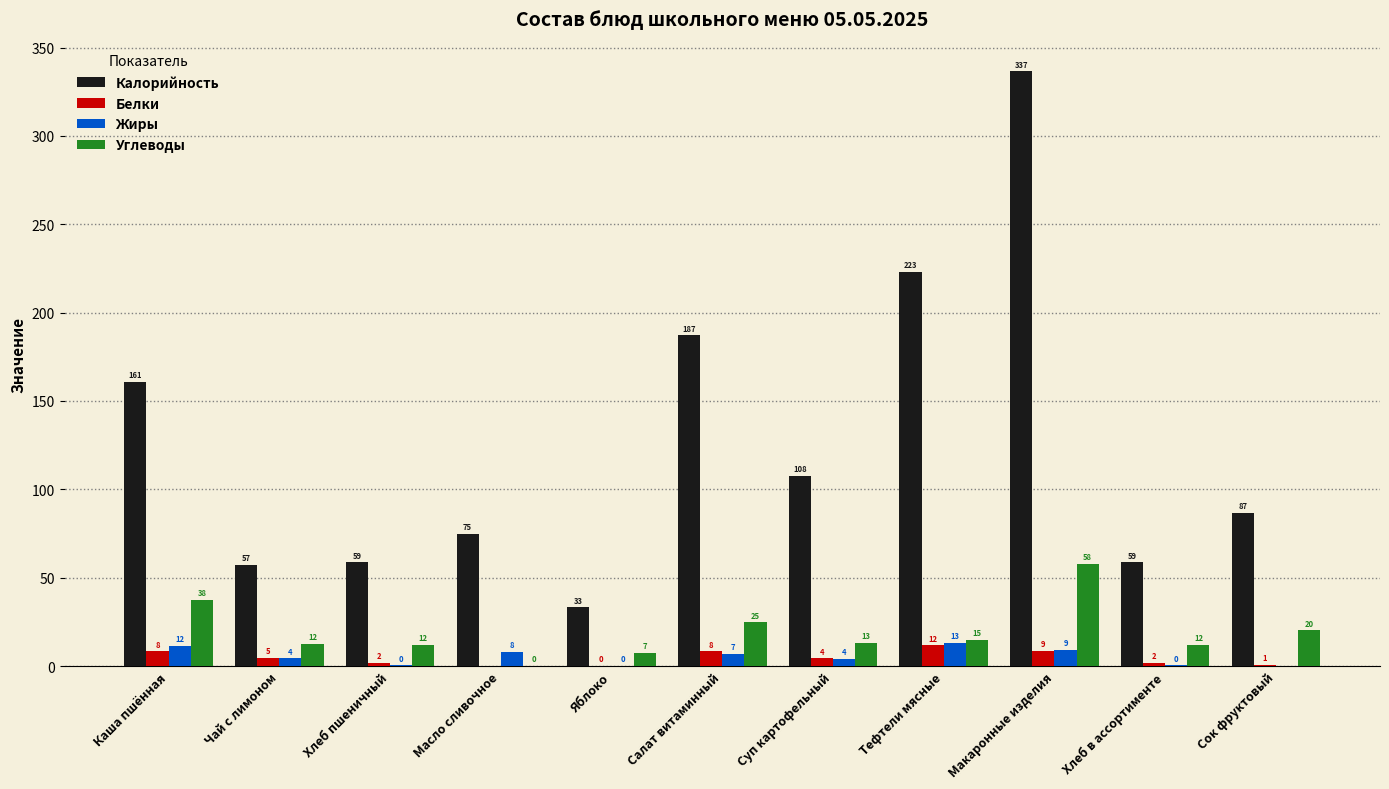

Which series changed the most between Чай с лимоном and Салат витаминный?

Калорийность